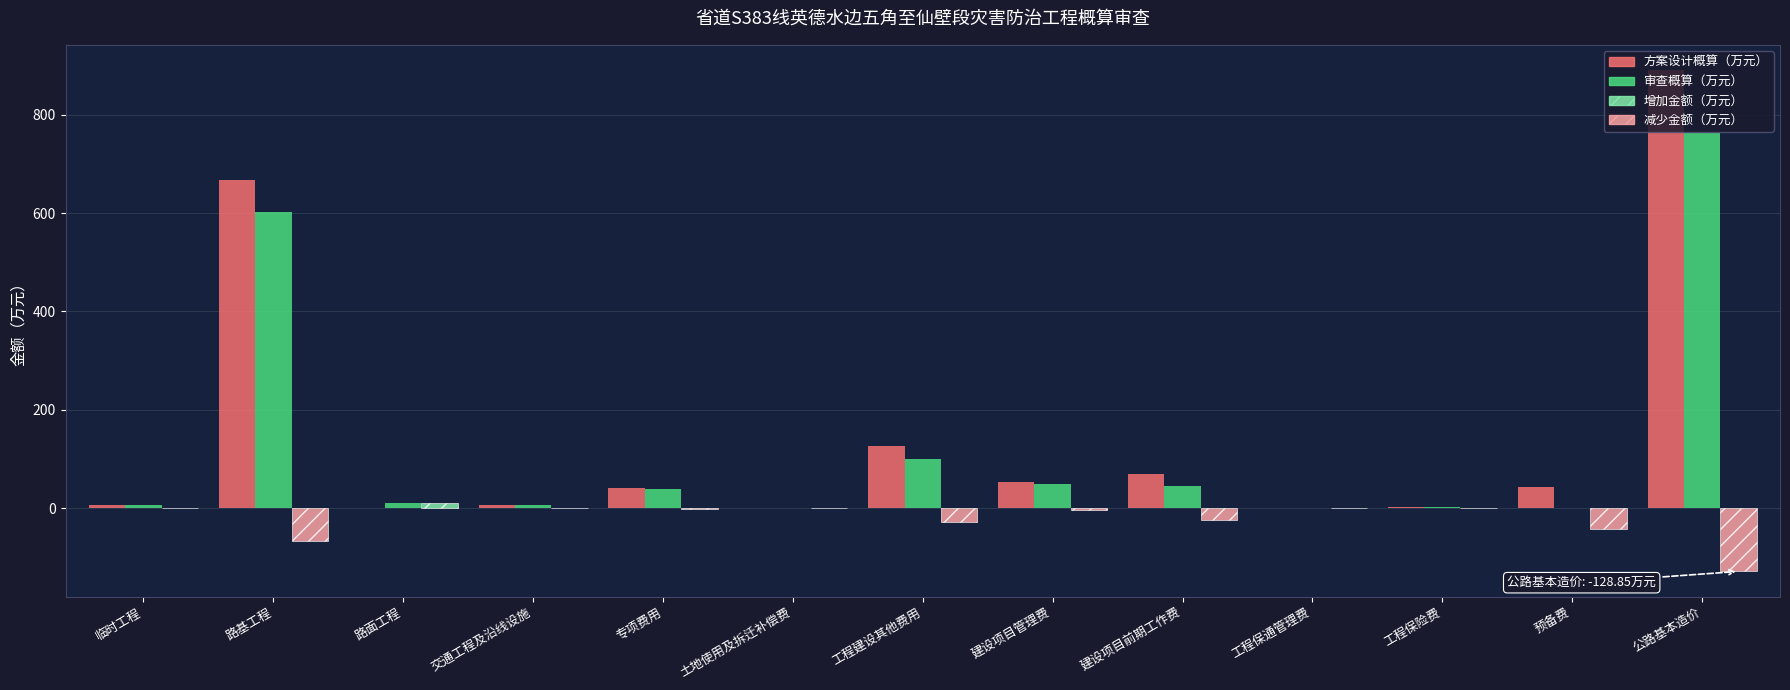

At which category does the chart reach its peak across all series?

公路基本造价